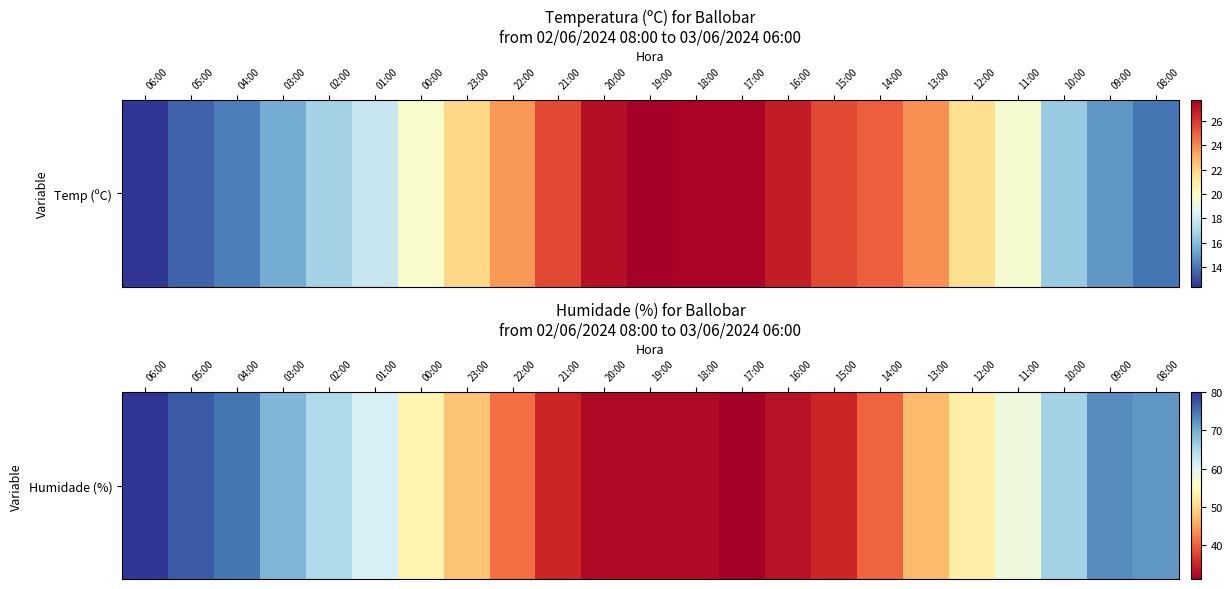

The chart shows a value of 32 at 20:00. True or false?

True